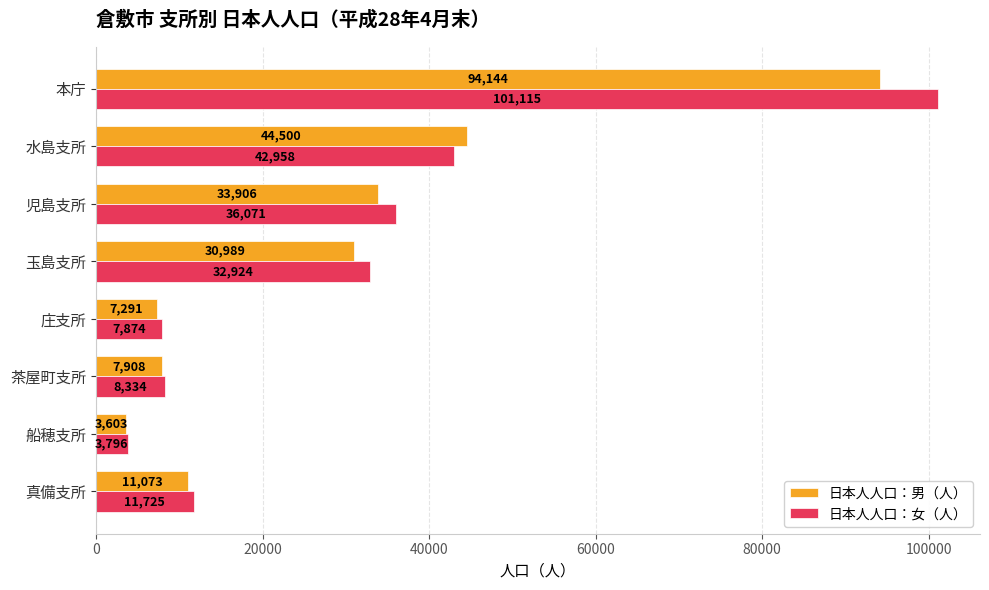

Rank the categories by 日本人人口：女（人） value from lowest to highest.

船穂支所, 庄支所, 茶屋町支所, 真備支所, 玉島支所, 児島支所, 水島支所, 本庁